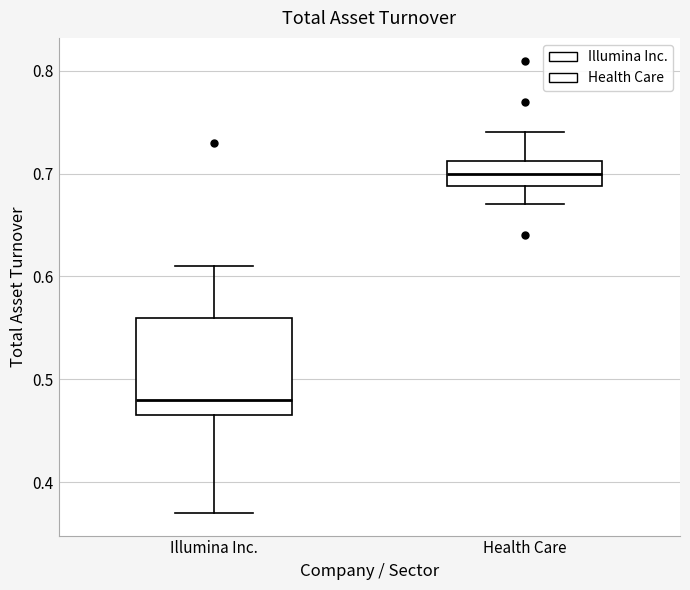

Reading left to right, read every box against the y-axis: the position of its median line, the range the box covers, and the ends of its whiskers. The values are not printed on the chart, so give them approximately, as read against the axis.

Illumina Inc.: median 0.48, box 0.47 to 0.56, whiskers 0.37 to 0.61
Health Care: median 0.70, box 0.69 to 0.71, whiskers 0.67 to 0.74